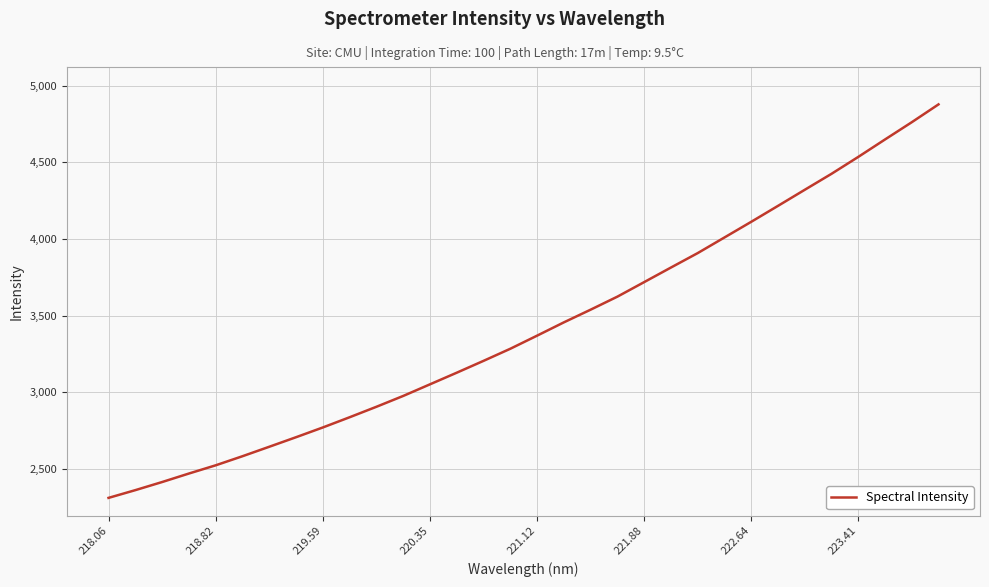

What is the greatest value displayed?

4877.4